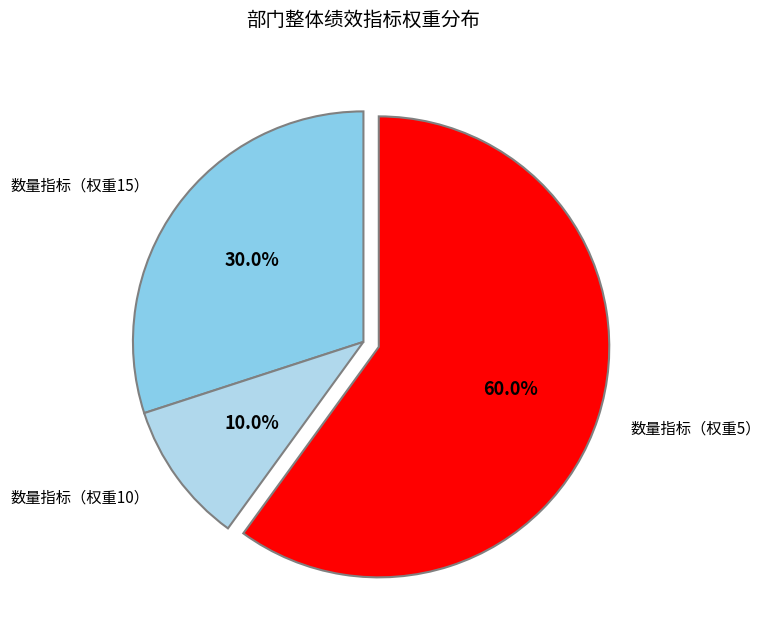

Does any single category account for the majority?

Yes